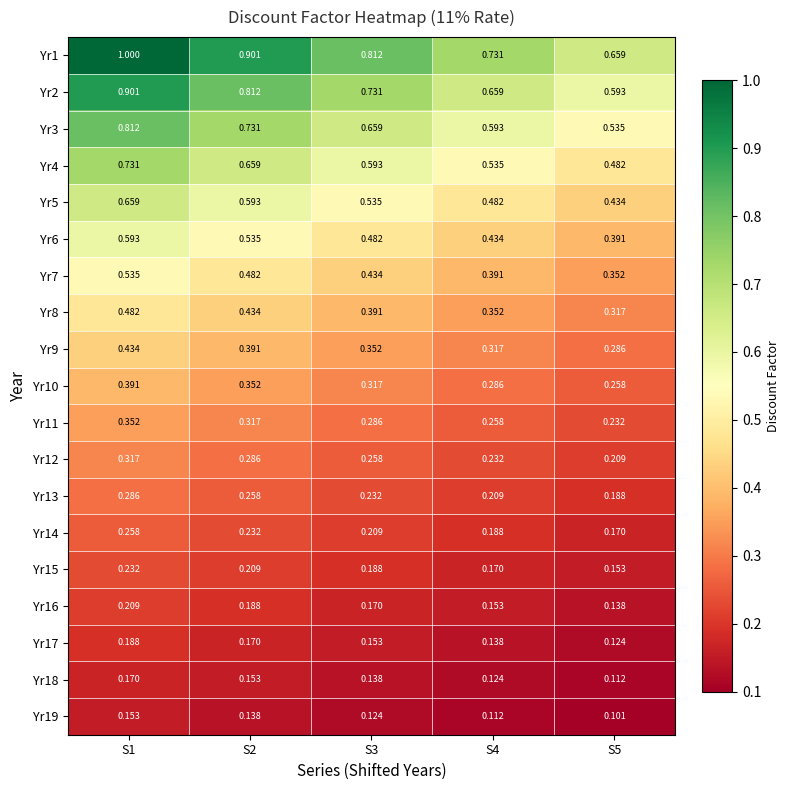

Which category has the highest value across all series?

S1